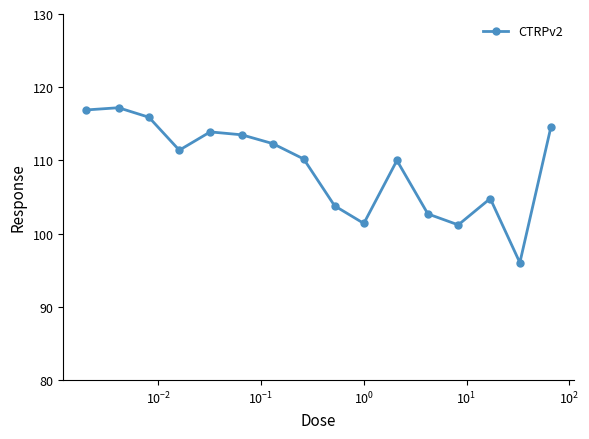

What is the minimum value shown in the chart?

96.0